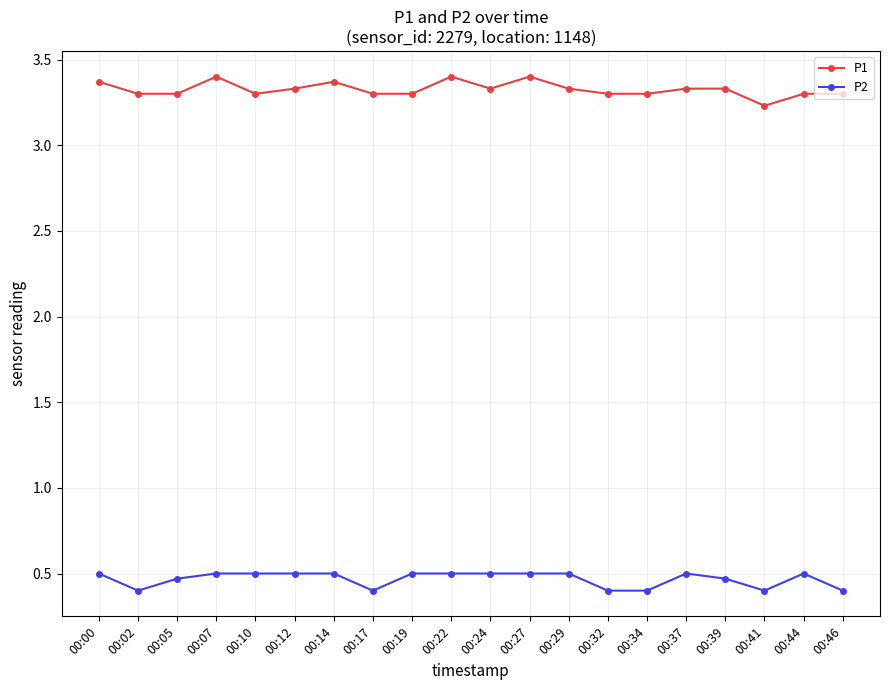

Does the chart display data point markers on the line(s)?

Yes